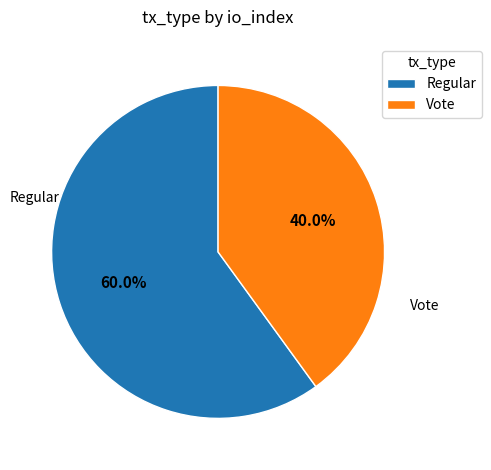

Does Regular represent more than half of the total?

Yes